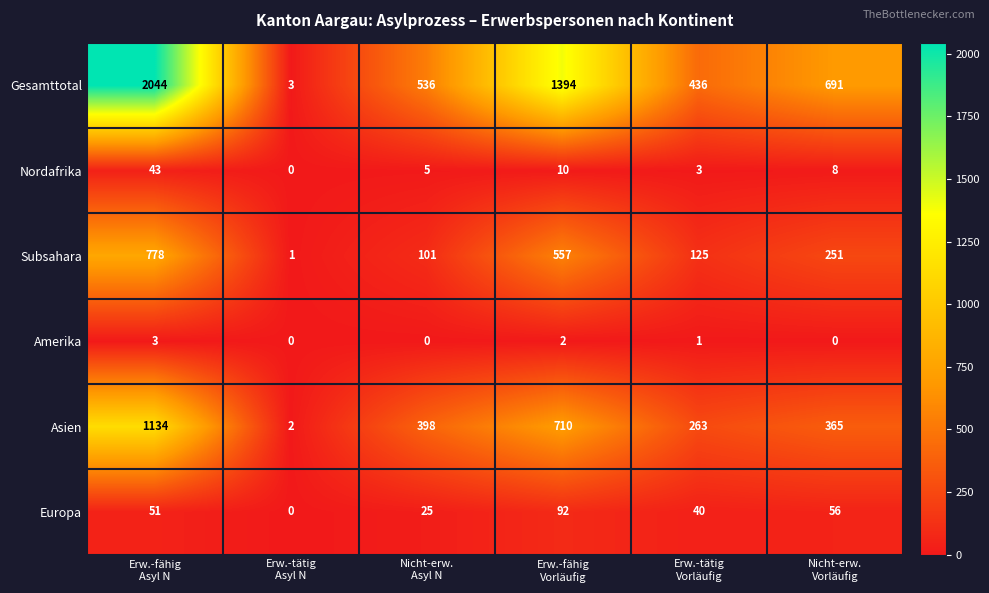

What is the difference between the highest and lowest values at Erw.-tätig
Asyl N?

3